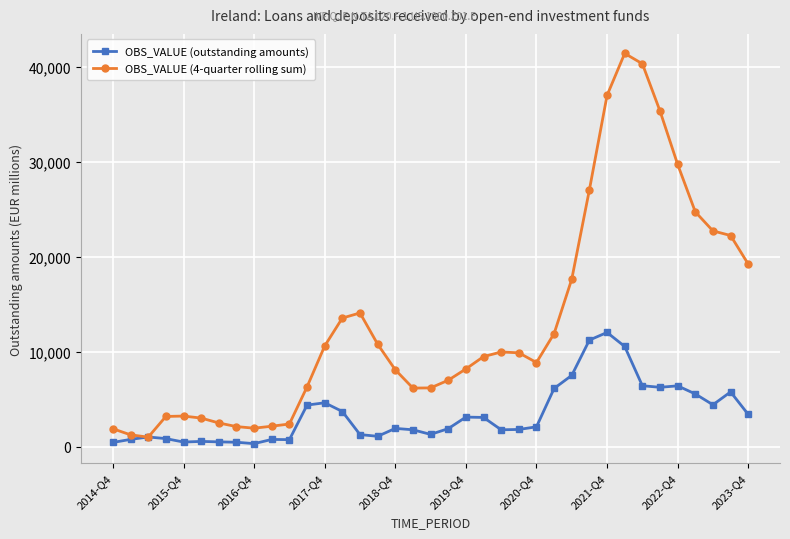

True or false: OBS_VALUE (4-quarter rolling sum) has more than 0 points higher than both neighbors.

True